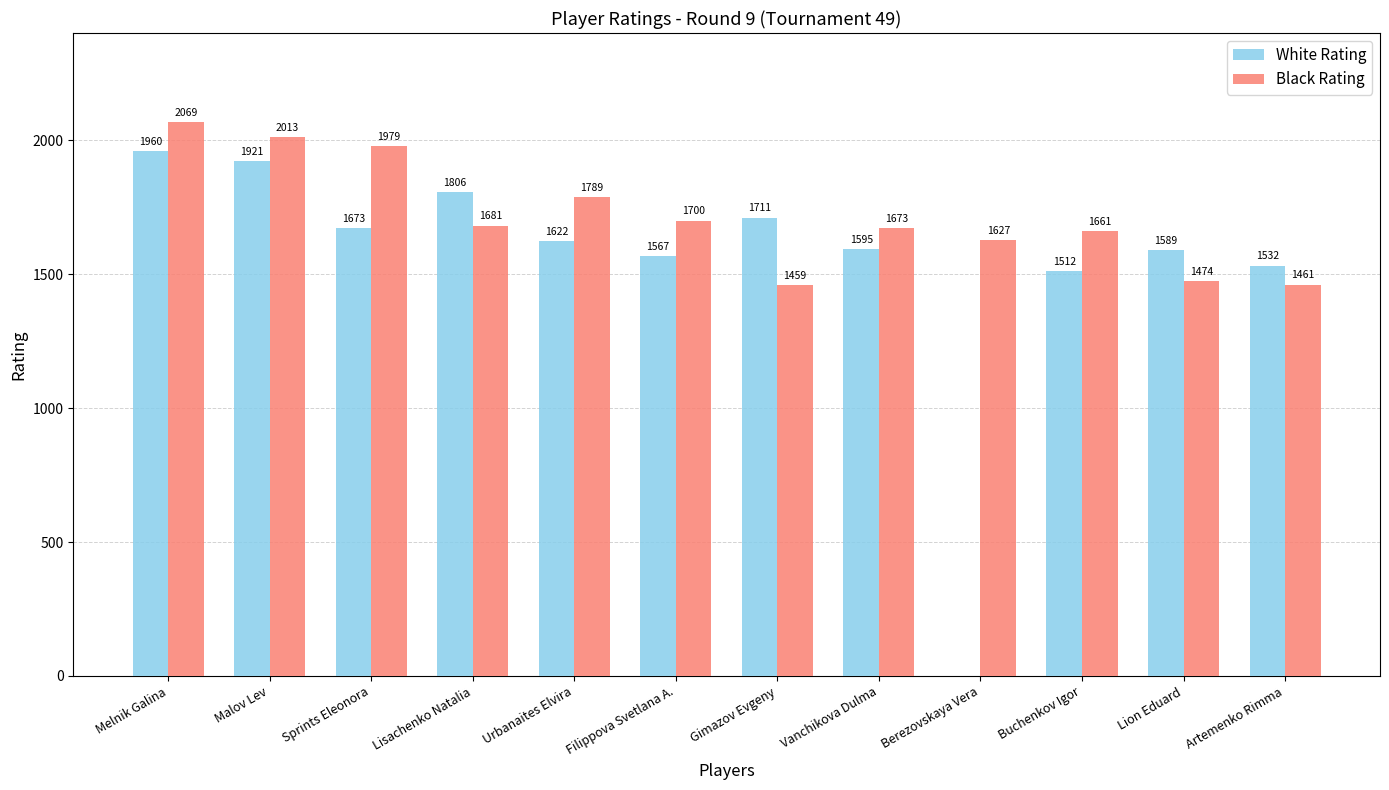

What value does the Black Rating series have at Berezovskaya Vera?

1627